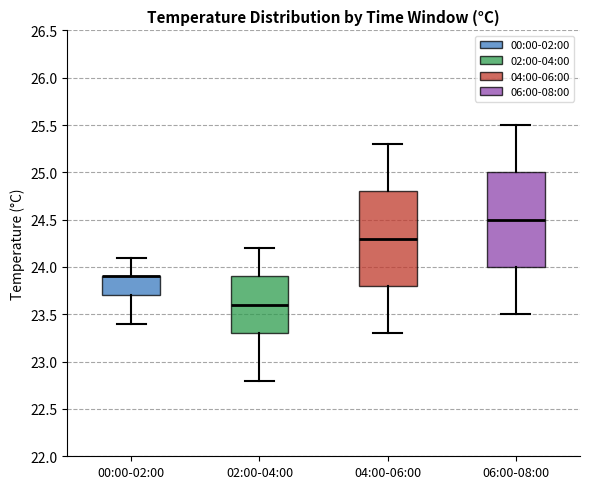

Reading left to right, read every box against the y-axis: the position of its median line, the range the box covers, and the ends of its whiskers. The values are not printed on the chart, so give them approximately, as read against the axis.

00:00-02:00: median 23.9 (drawn on the box's upper edge), box 23.7 to 23.9, whiskers 23.4 to 24.1
02:00-04:00: median 23.6, box 23.3 to 23.9, whiskers 22.8 to 24.2
04:00-06:00: median 24.3, box 23.8 to 24.8, whiskers 23.3 to 25.3
06:00-08:00: median 24.5, box 24.0 to 25.0, whiskers 23.5 to 25.5